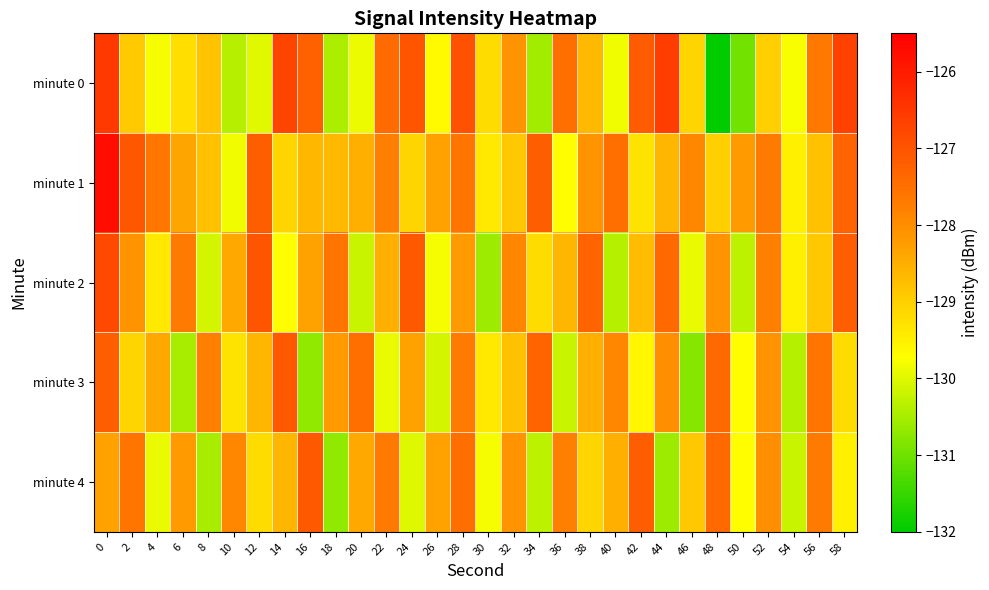

Count the number of data series in this chart.

5